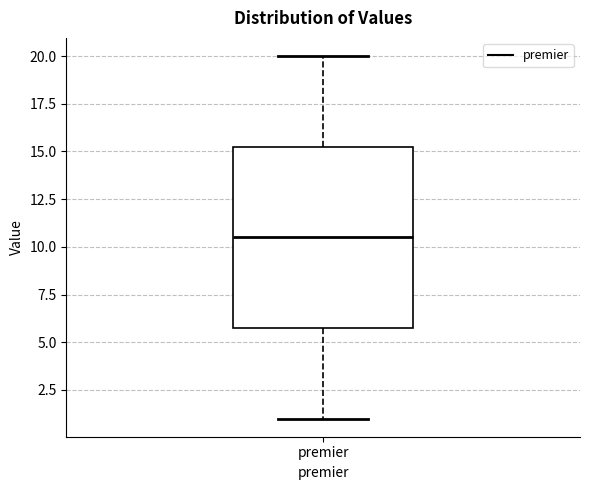

Transcribe this box plot: give where the median line is, the range the box spans, and where the two whiskers end, as read against the y-axis. The values are not printed on the chart, so give them approximately, as read against the axis.

median 10.5, box 6.0 to 15.5, whiskers 1.0 to 20.0